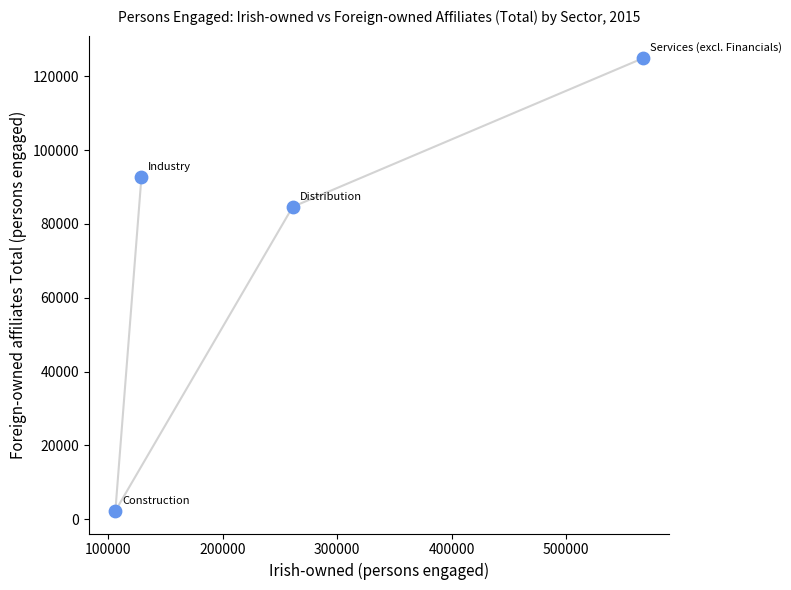

What is the average X value?

265956